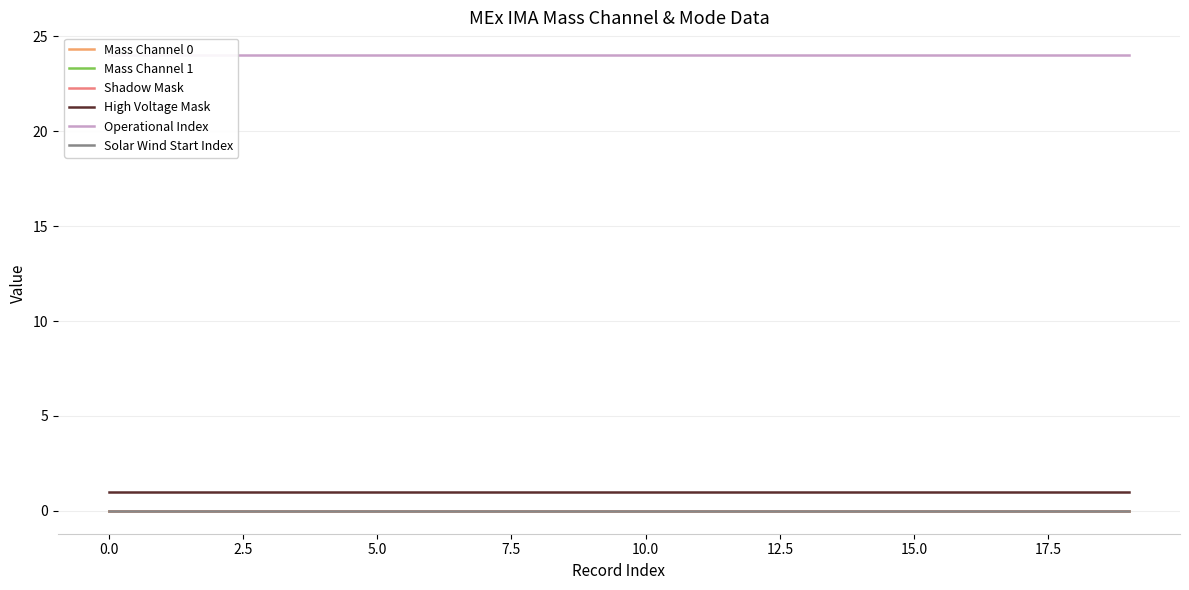

Rank the series at 7.5 from highest to lowest value.

Operational Index, High Voltage Mask, Mass Channel 0, Mass Channel 1, Shadow Mask, Solar Wind Start Index